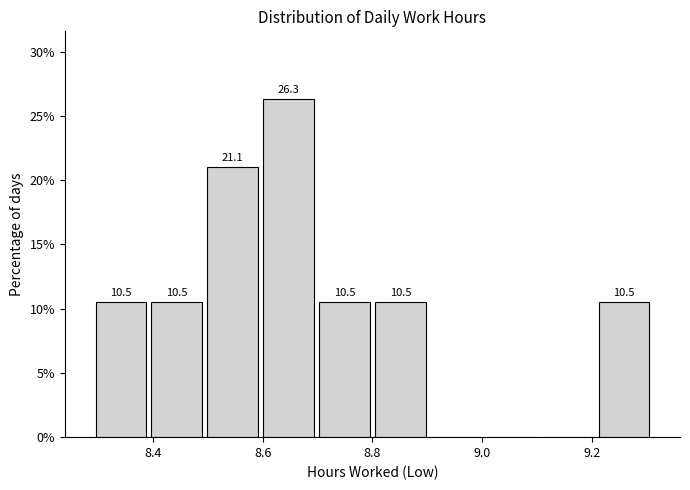

Over which range of the x-axis is the bar tallest?

8.596 to 8.698